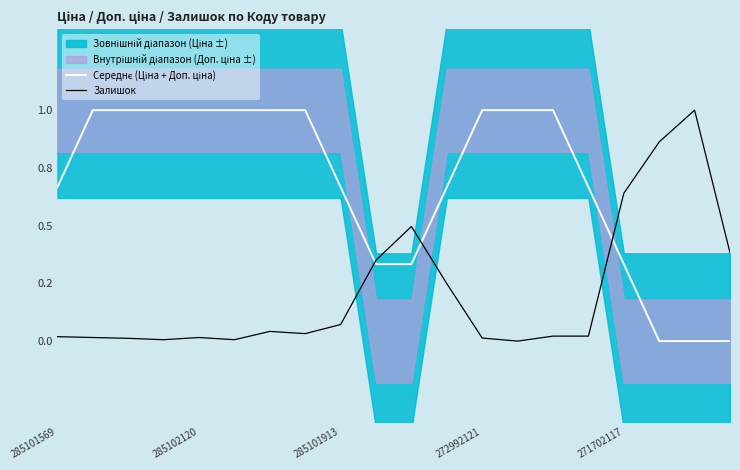

At 285101569, list the series in order from largest to smallest.

Середнє (Ціна + Доп. ціна), Залишок